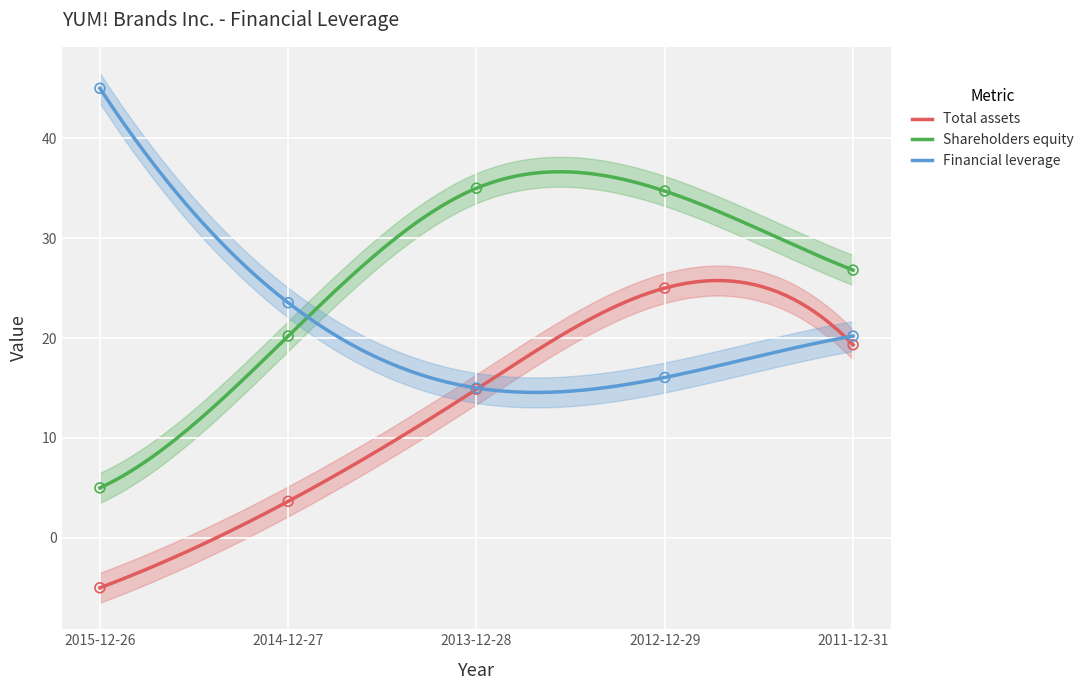

Is the value of Total assets at 2012-12-29 greater than the value of Shareholders equity at 2011-12-31?

No